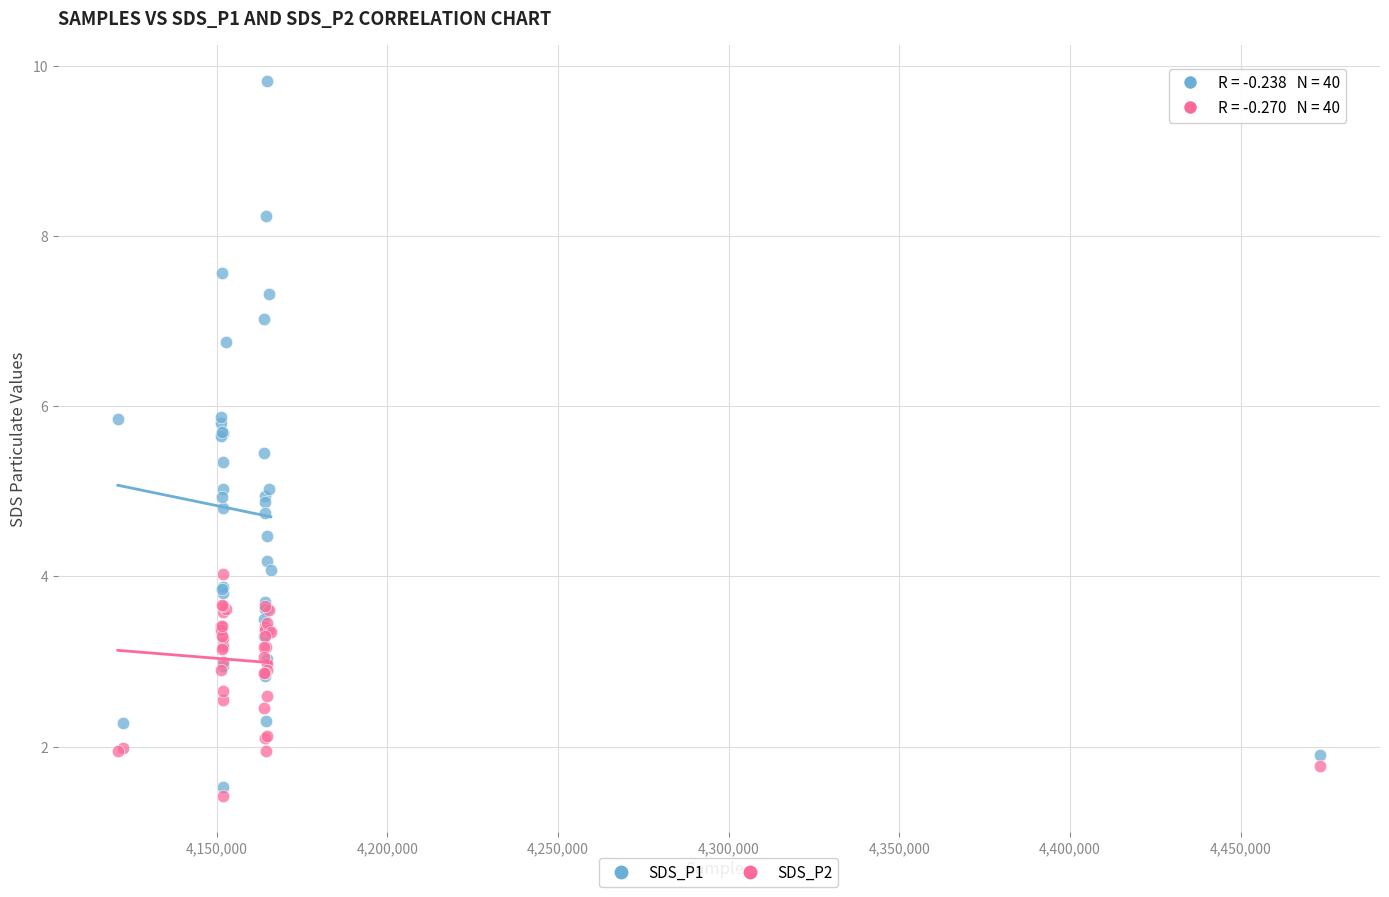

What is the X range (max minus min) for the scatter plot?

352275.0